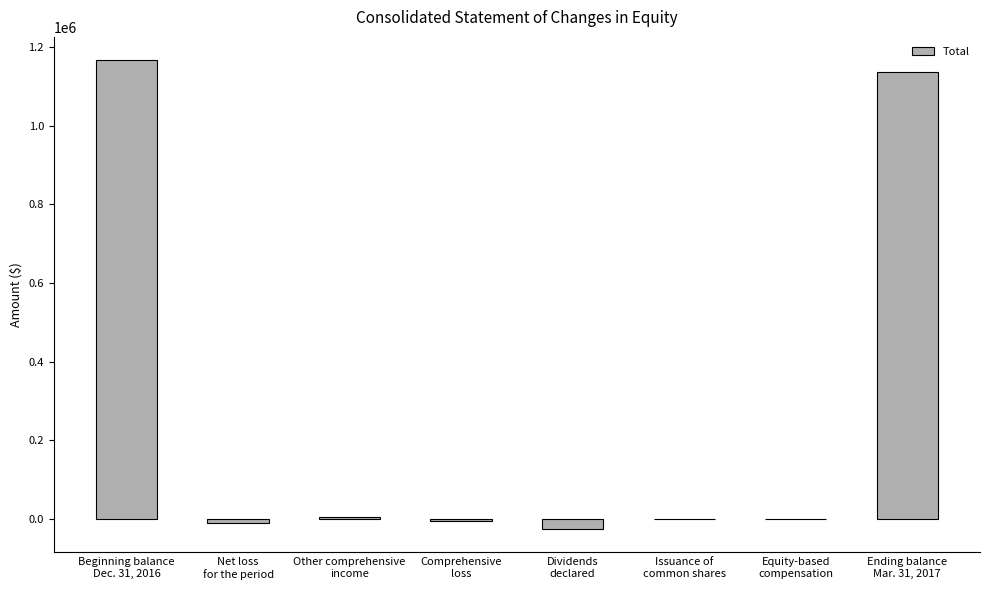

What is the sum of all values?

2268769